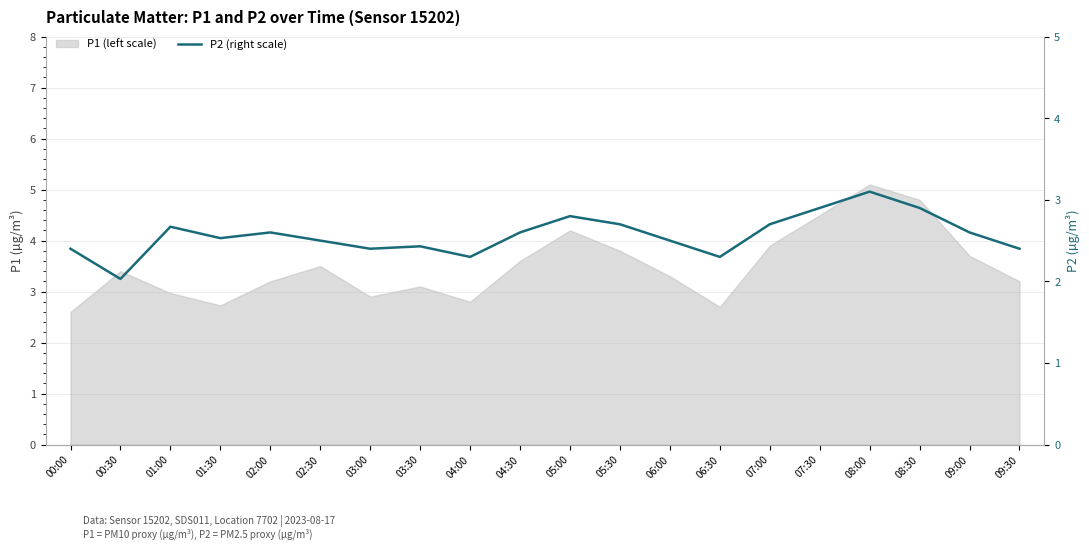

Which label corresponds to the smallest value in the chart?

00:30